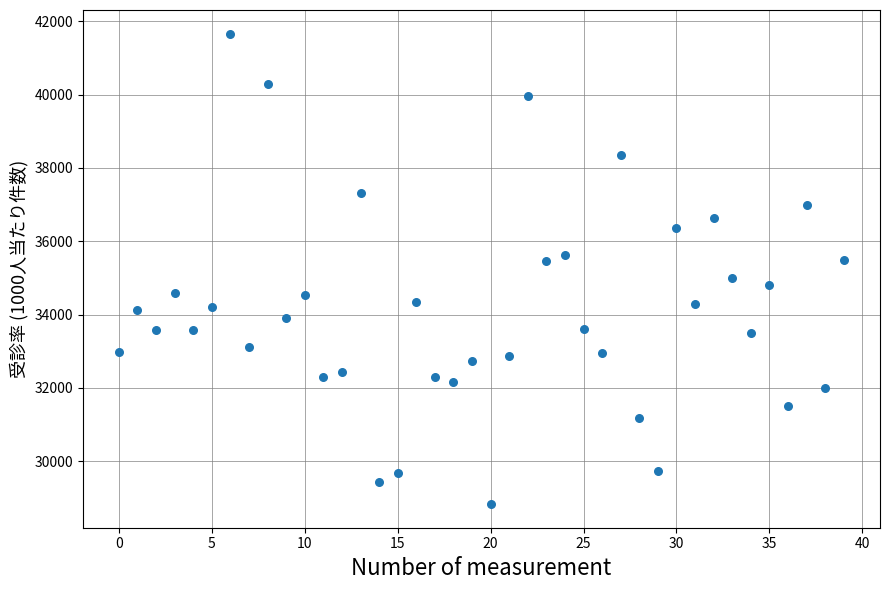

What is the range of Y values (max minus min)?

12841.1